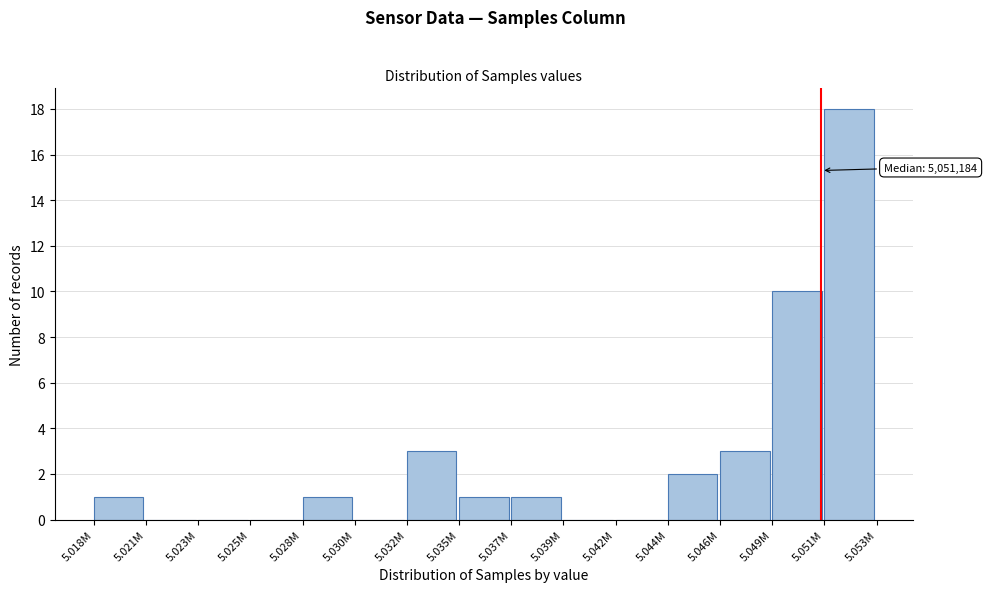

Reading left to right, extract all data points from this chart.

5.018M=1	5.021M=0	5.023M=0	5.025M=0	5.028M=1	5.030M=0	5.032M=3	5.035M=1	5.037M=1	5.039M=0	5.042M=0	5.044M=2	5.046M=3	5.049M=10	5.051M=18